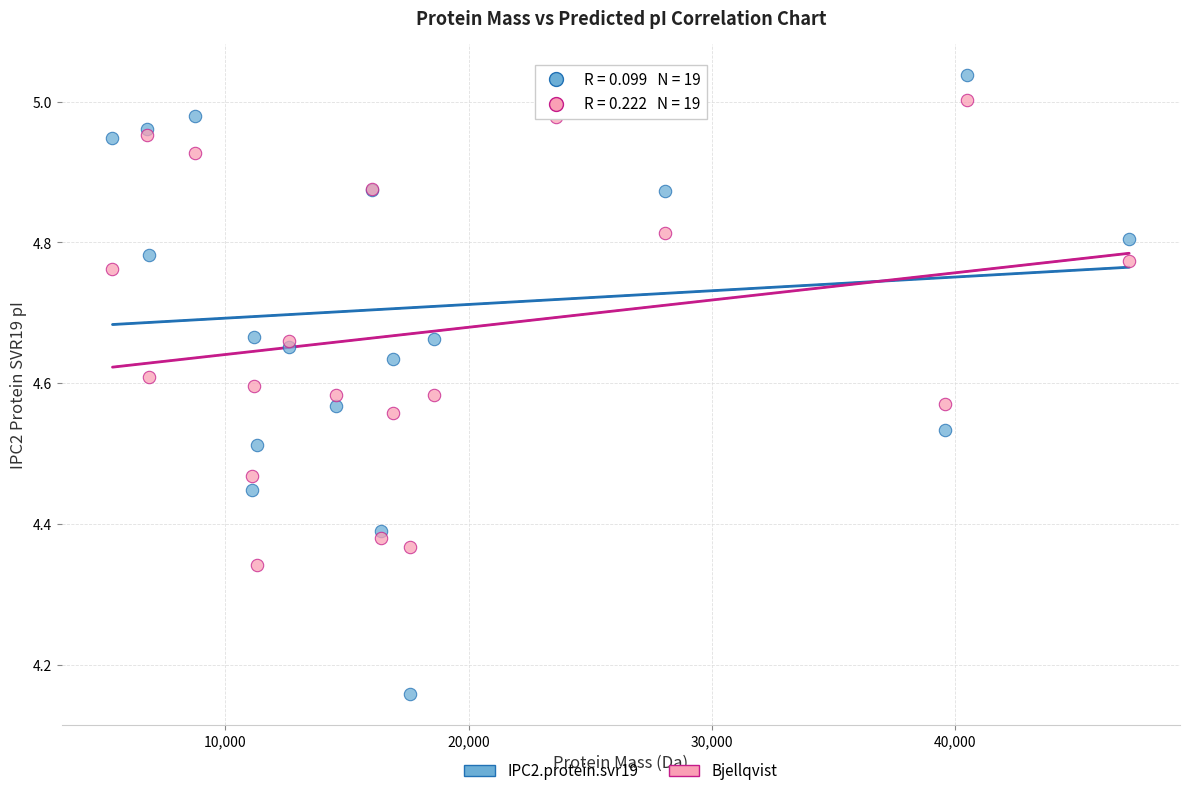

What is the X range (max minus min) for the scatter plot?

41758.9